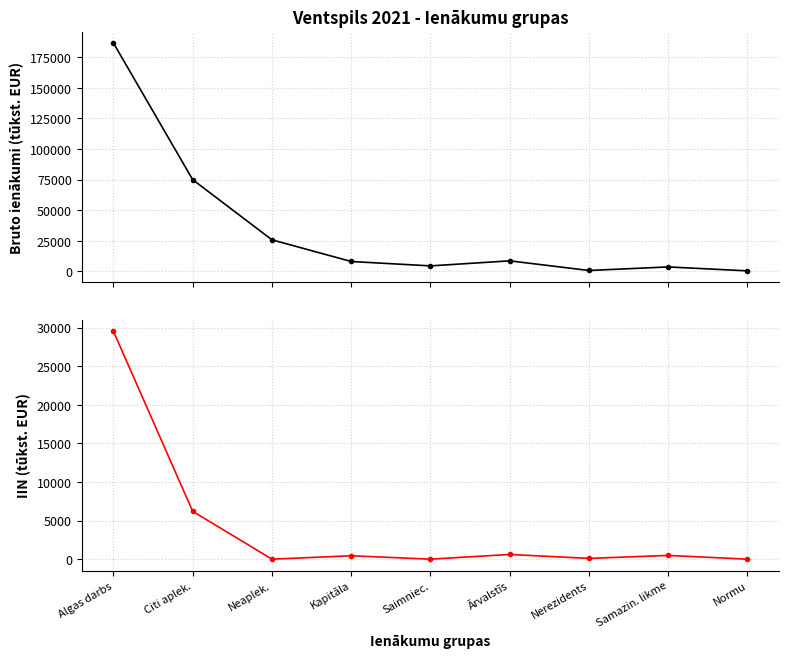

Reading right to left, transcribe all the data shown in this chart.

Bruto ienākumi (tūkst. EUR): 384.1	3602.6	695.9	8573.1	4457.2	8045.6	25757.9	74974.0	186738.3
Gadā ieturētais un aprēķinātais IIN (tūkst. EUR): 0.0	484.5	100.6	608.4	0.7	440.6	0.6	6202.6	29514.6